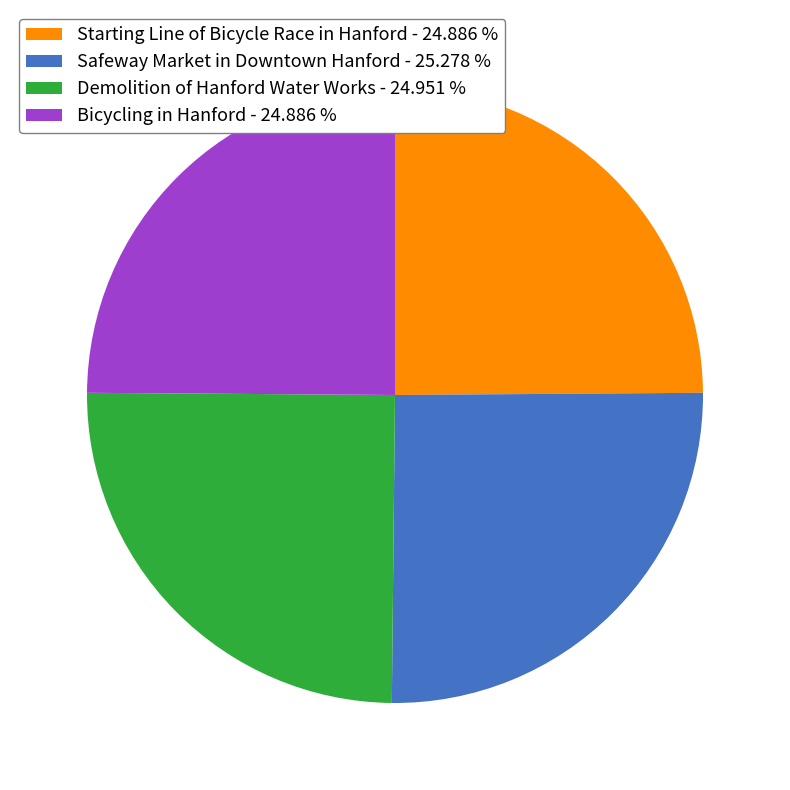

Count the number of slices in the pie.

4